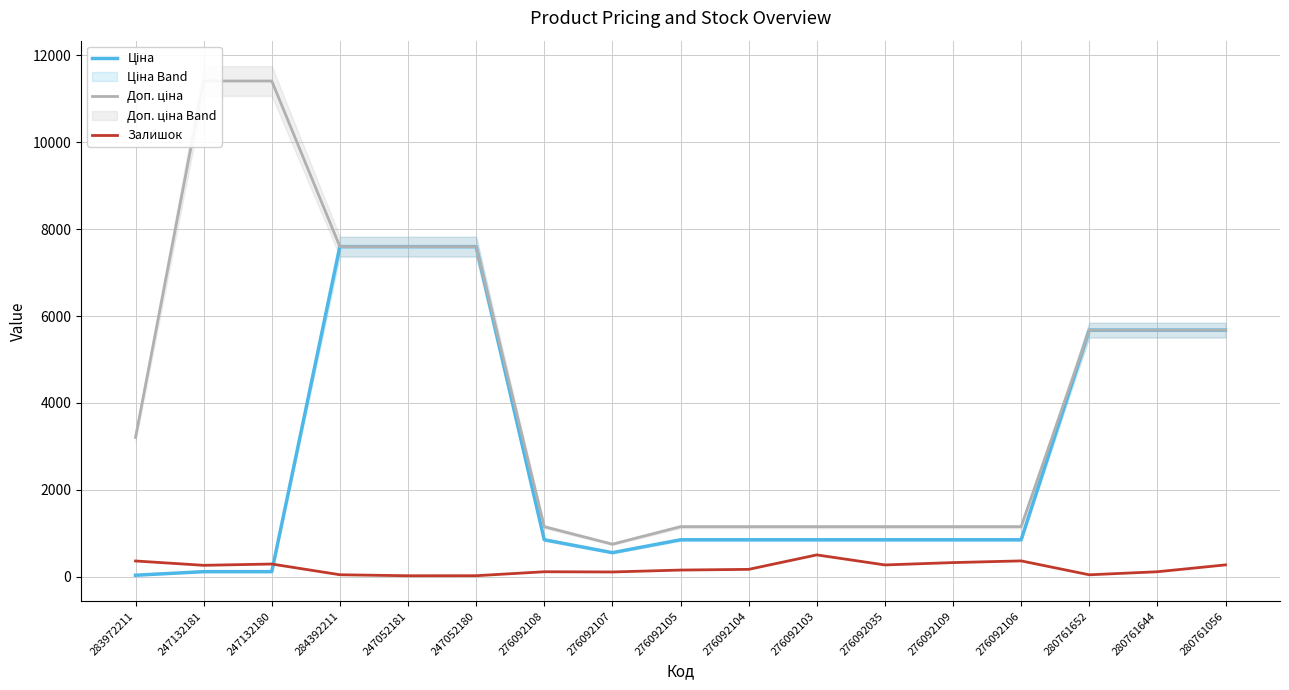

How many values in the Доп. ціна series are below 3205?

8